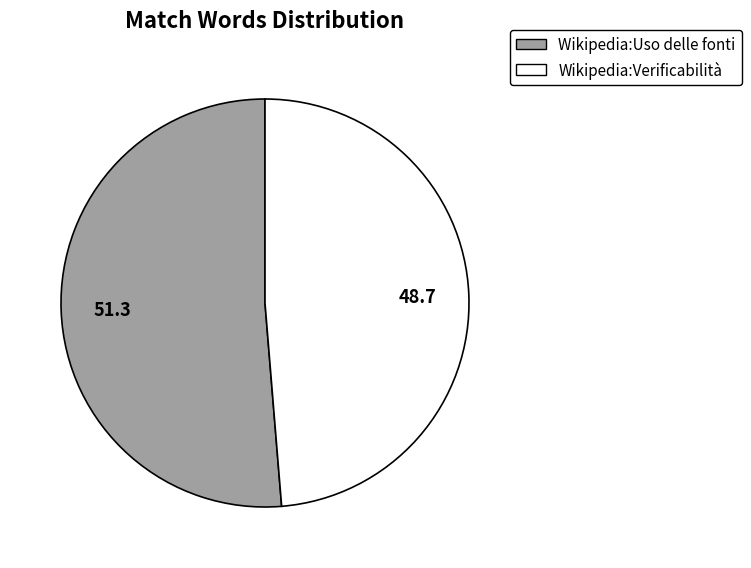

What is the smallest slice in the pie chart?

Wikipedia:Verificabilità